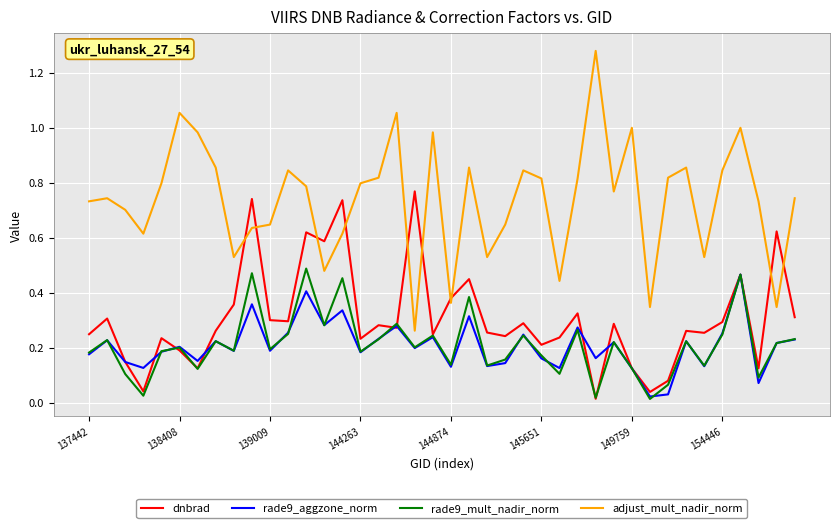

Which series has the largest total across all categories?

adjust_mult_nadir_norm